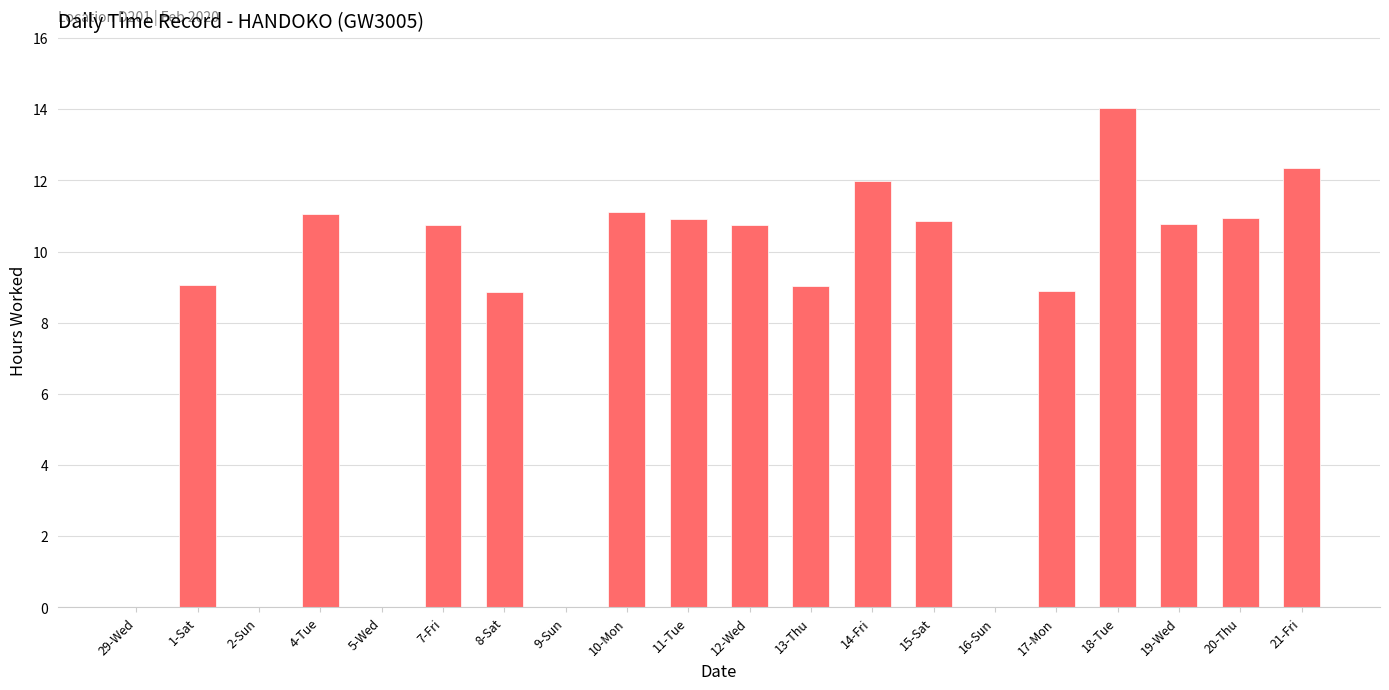

Count the number of categories in the chart.

20